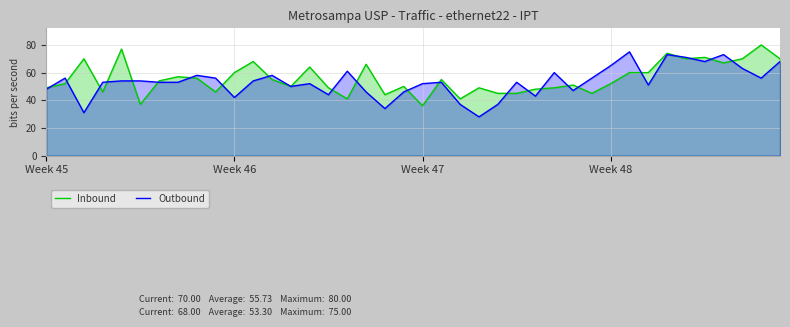

List the series in order of their peak value, highest first.

Inbound, Outbound